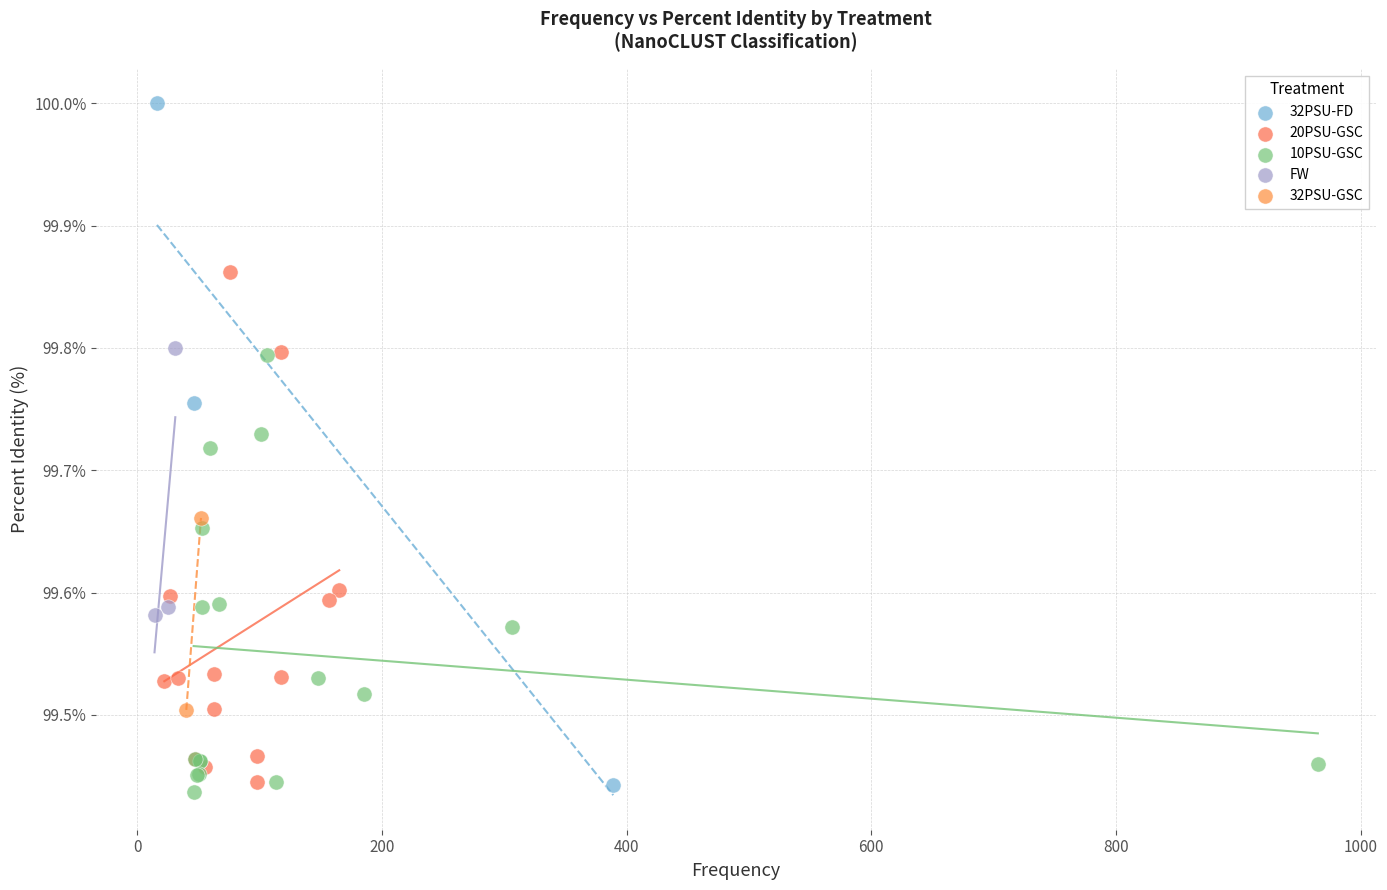

Which series has the widest spread of Y values?

32PSU-FD